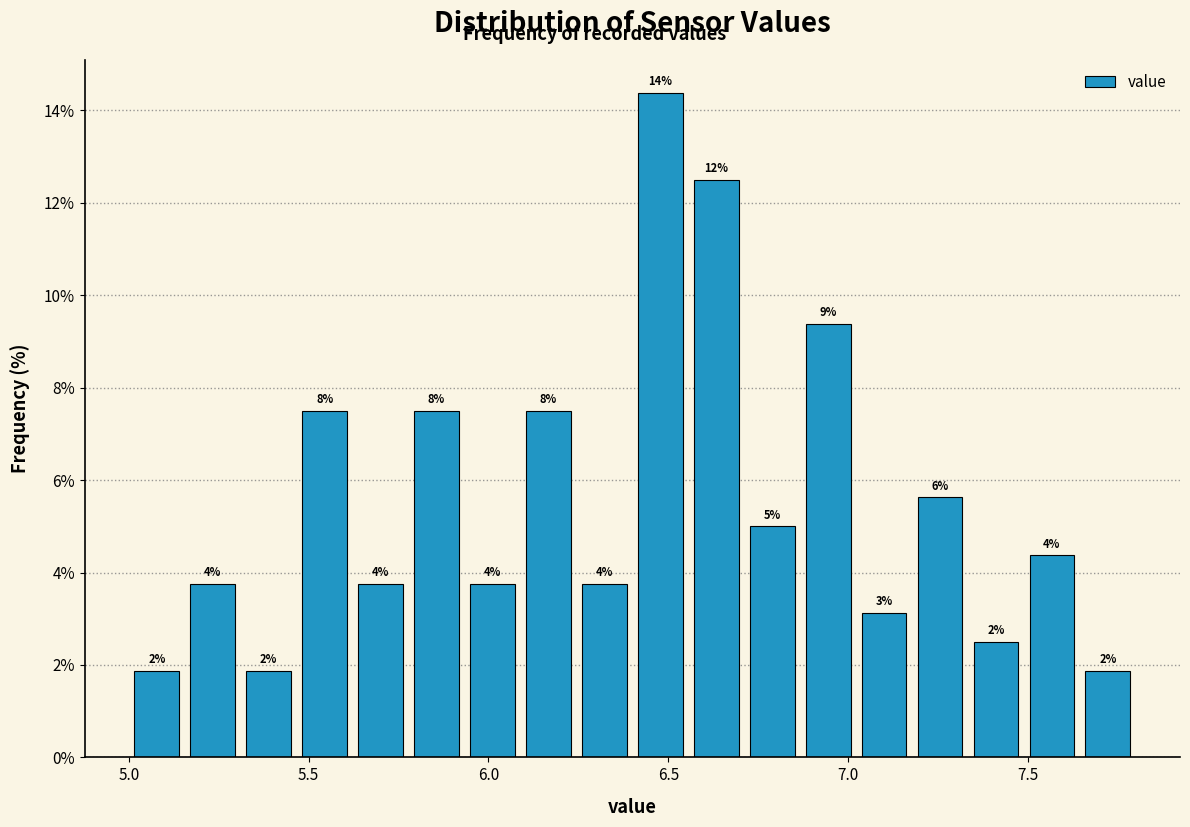

Read against the x-axis, roughly where is the centre of the tallest bar?

6.50